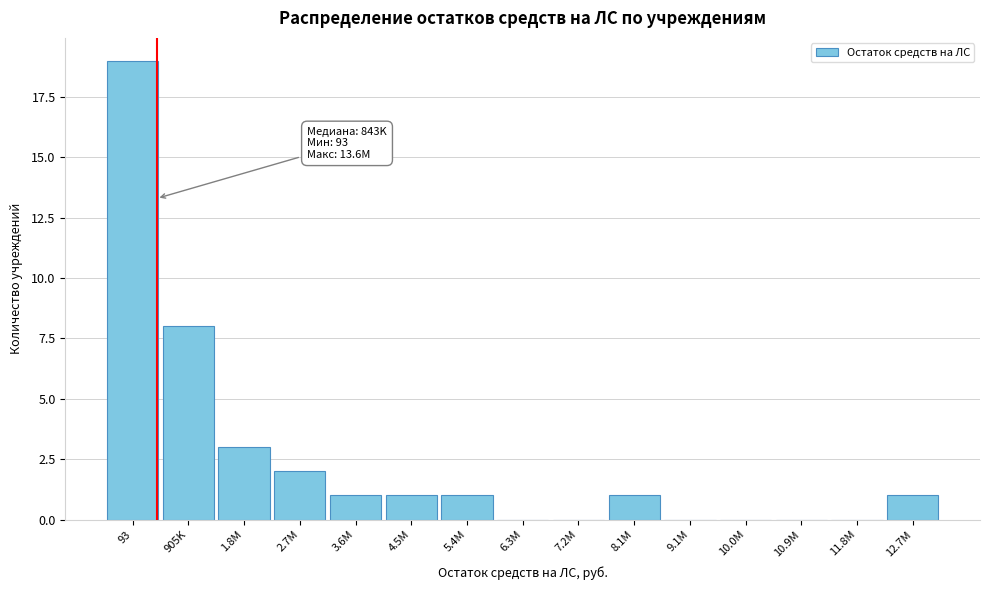

Reading right to left, list all the values displayed in this chart.

12.7M=1	11.8M=0	10.9M=0	10.0M=0	9.1M=0	8.1M=1	7.2M=0	6.3M=0	5.4M=1	4.5M=1	3.6M=1	2.7M=2	1.8M=3	905K=8	93=19